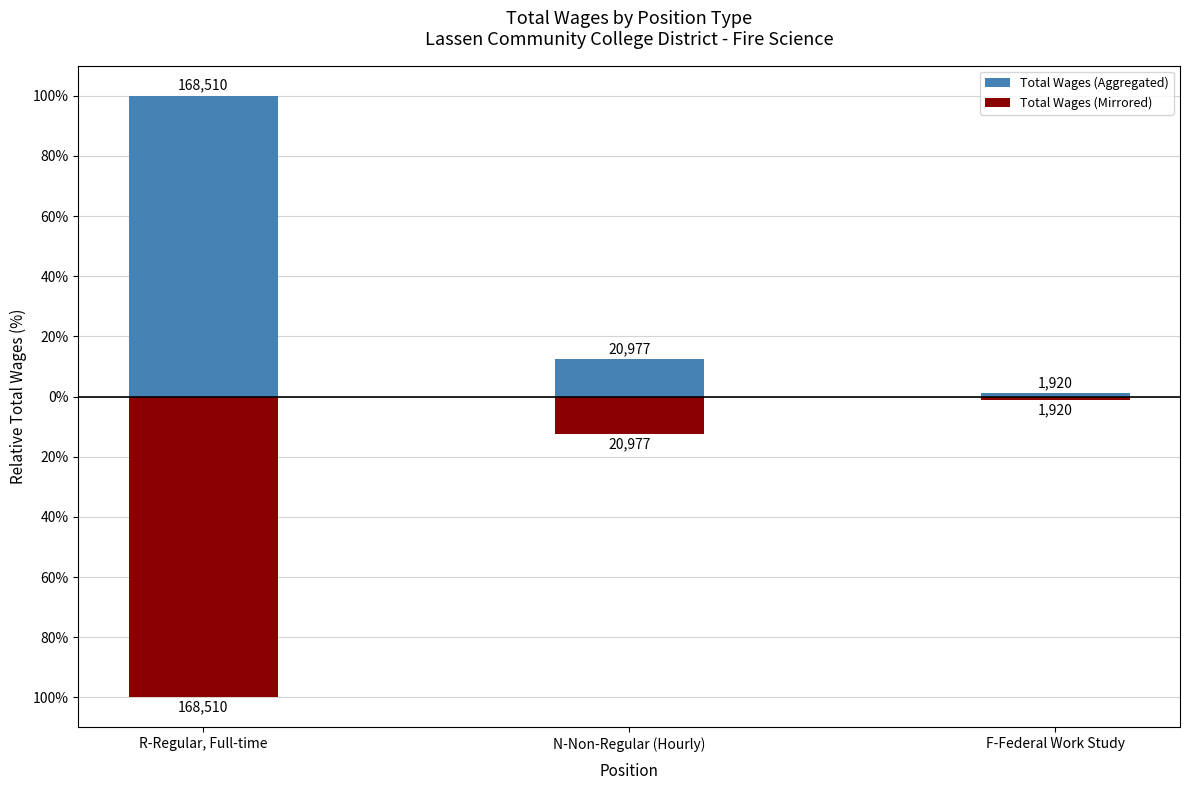

Which series changed the most between R-Regular, Full-time and N-Non-Regular (Hourly)?

Total Wages (Aggregated)